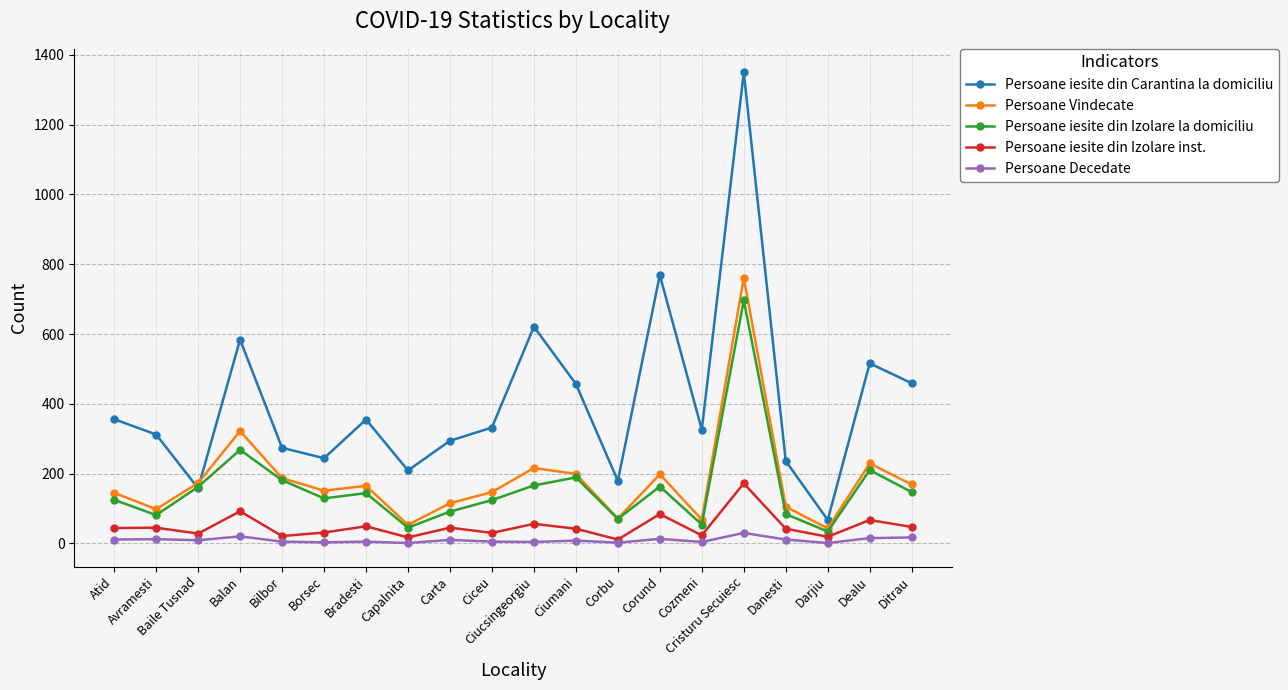

Which series has the widest spread of values?

Persoane iesite din Carantina la domiciliu